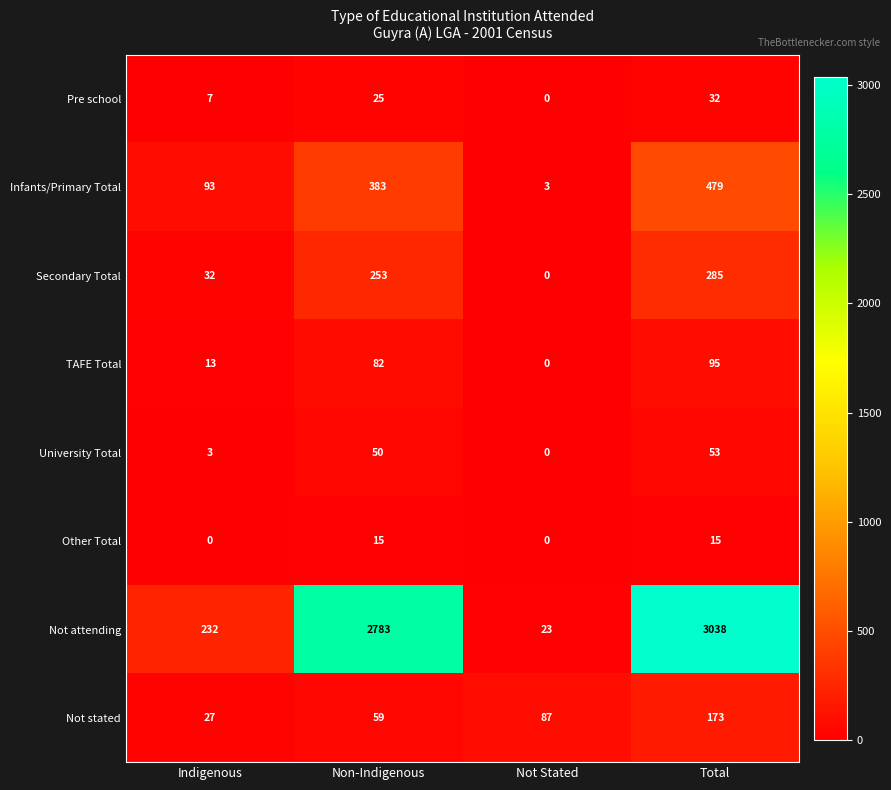

What is the sum of the Not stated values at Not Stated and Total?

260